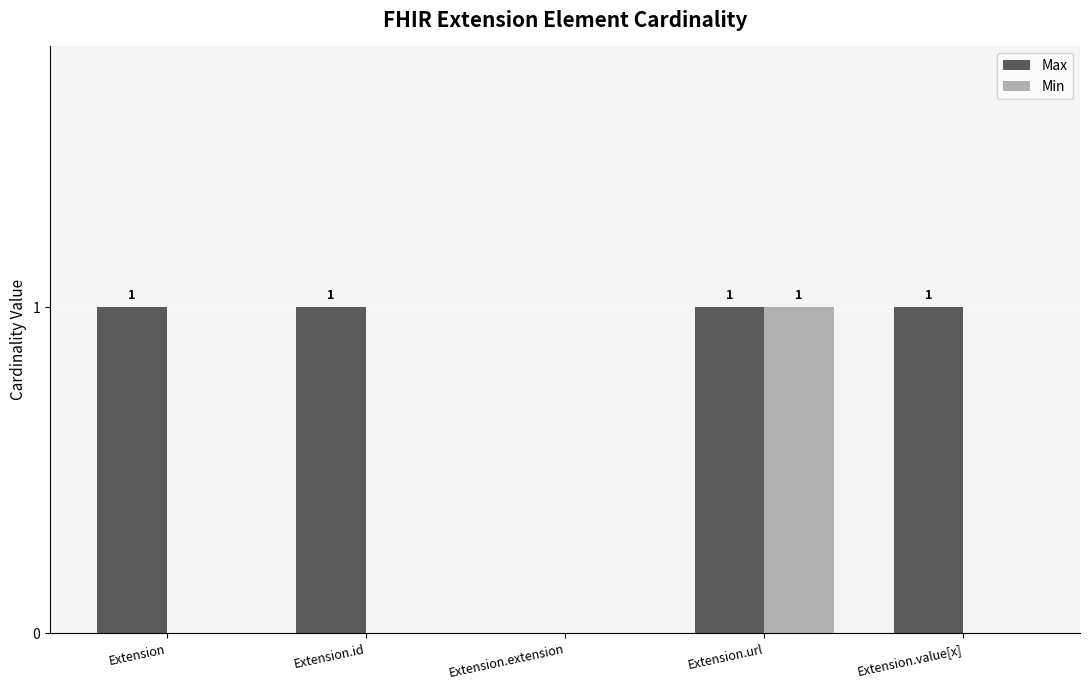

Reading right to left, extract all data points from this chart.

Max: Extension.value[x]=1	Extension.url=1	Extension.extension=0	Extension.id=1	Extension=1
Min: Extension.value[x]=0	Extension.url=1	Extension.extension=0	Extension.id=0	Extension=0